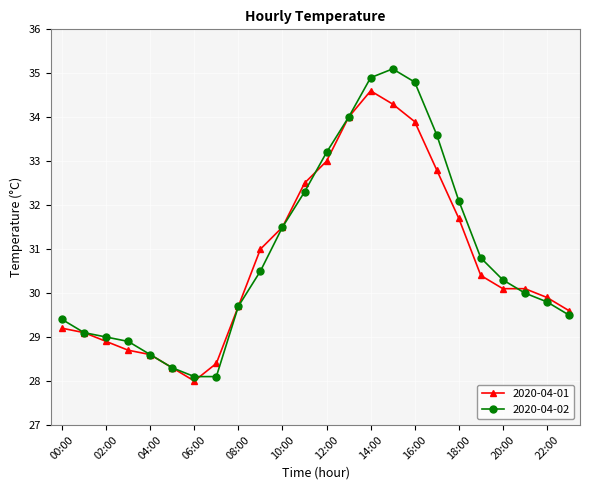

List the series in order of their peak value, lowest first.

2020-04-01, 2020-04-02